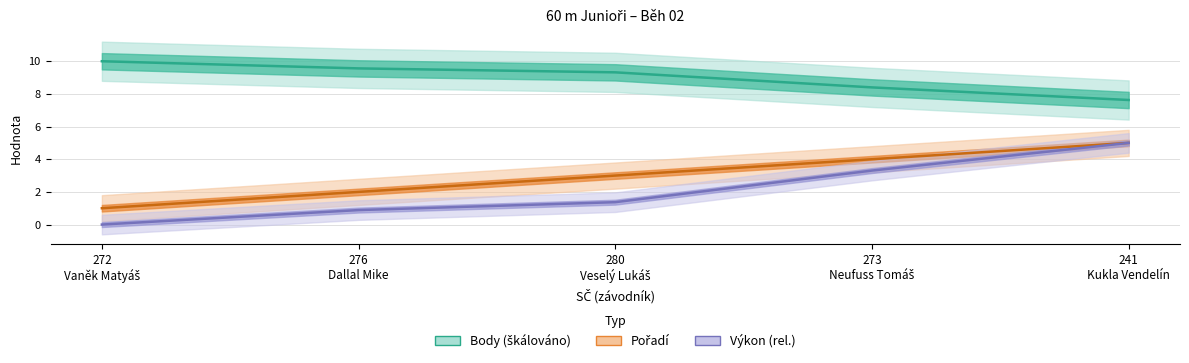

Between 272
Vaněk Matyáš and 241
Kukla Vendelín, which is larger?

272
Vaněk Matyáš